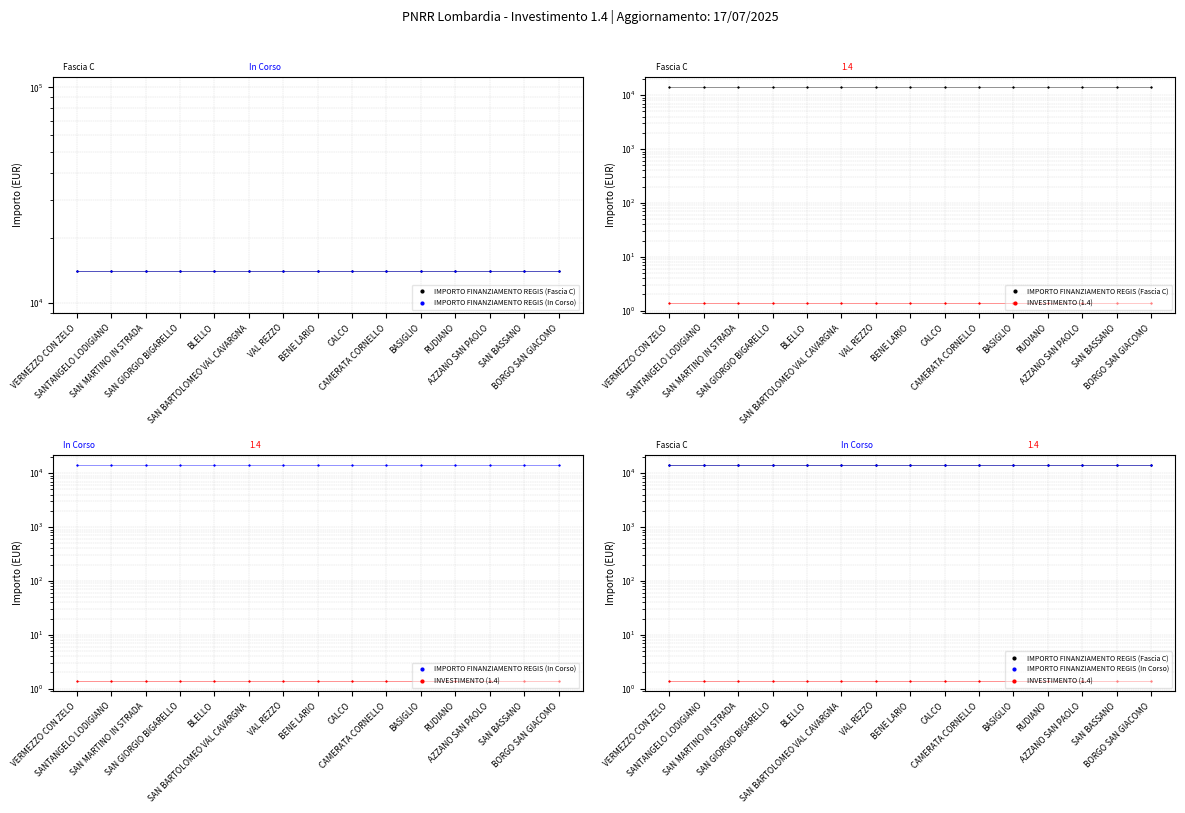

Which series has the largest total across all categories?

IMPORTO FINANZIAMENTO REGIS (Fascia C)